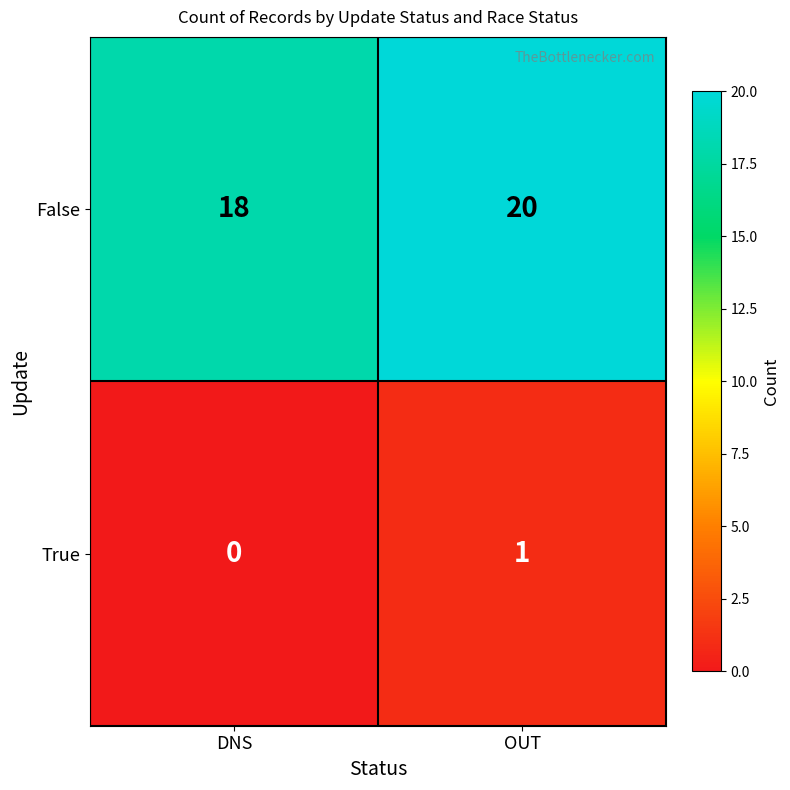

What is the sum of the False values at OUT and DNS?

38